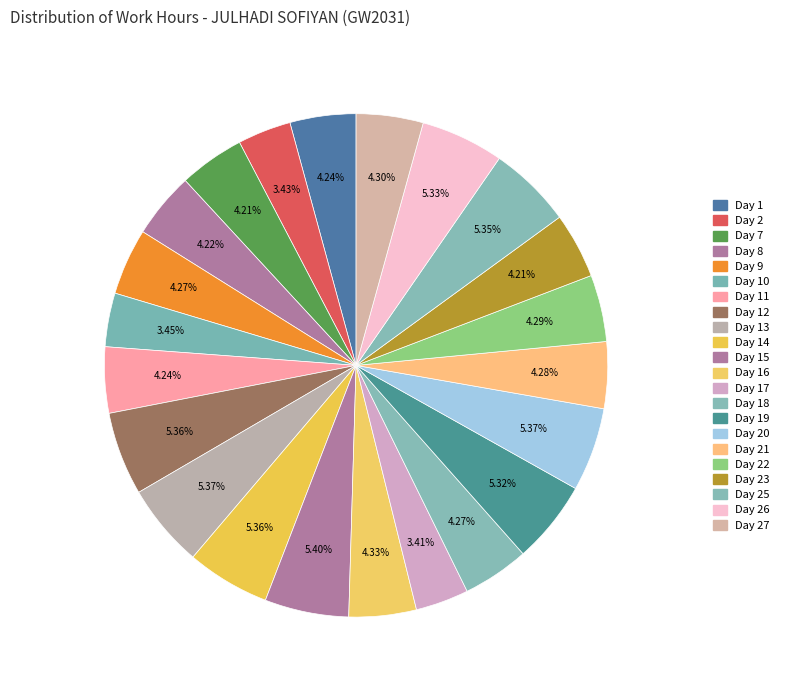

What is the largest slice in the pie chart?

Day 15